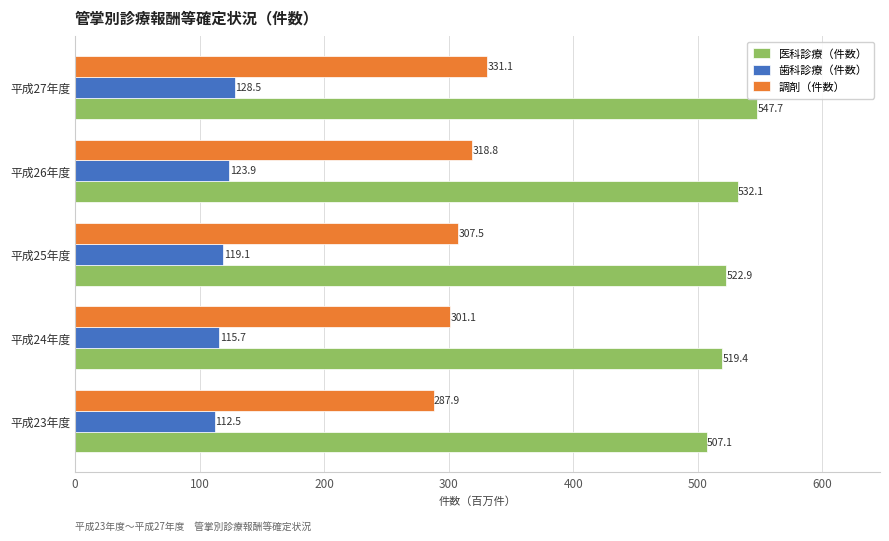

What is the spread (max minus min) of values at 平成26年度?

408.2